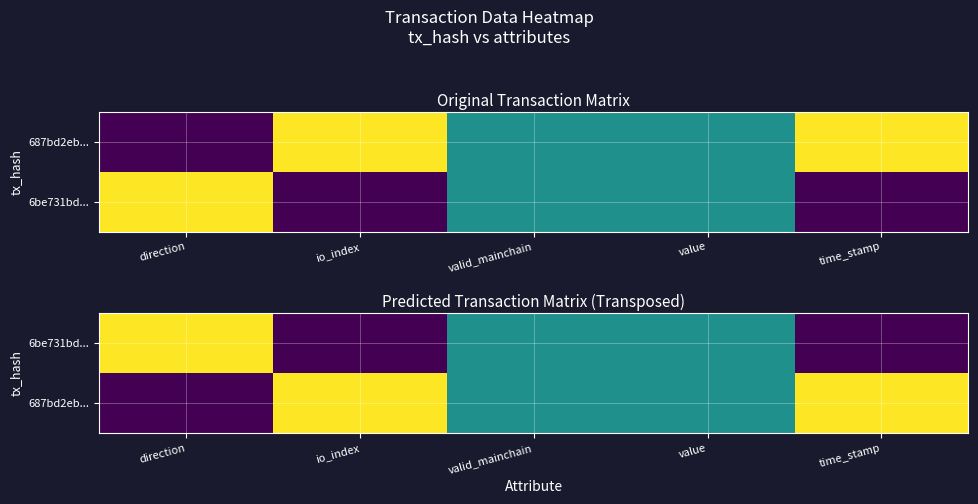

How many data points does each series have?

5